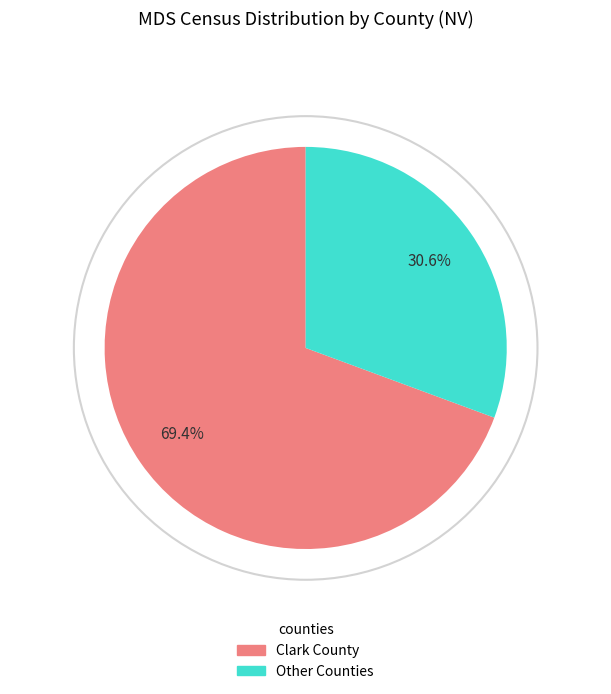

Does any single category account for the majority?

Yes